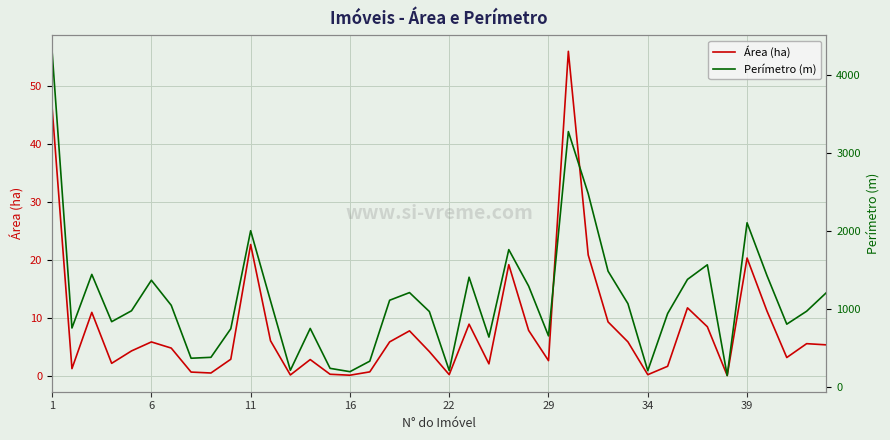

The value of Área (ha) at 31 is 1.0. True or false?

False